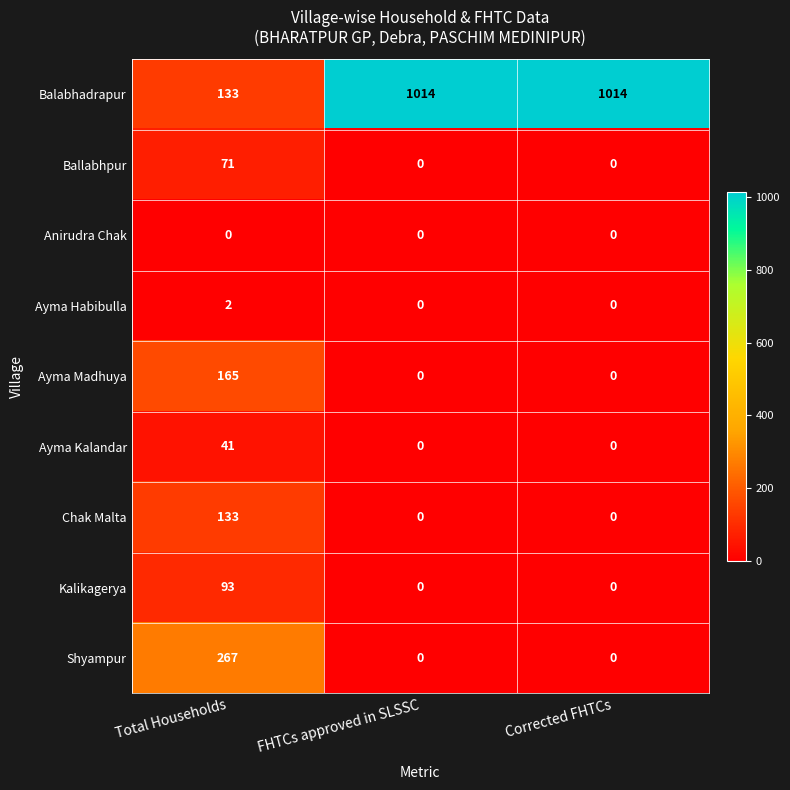

Rank the series by their maximum value, from highest to lowest.

Balabhadrapur, Shyampur, Ayma Madhuya, Chak Malta, Kalikagerya, Ballabhpur, Ayma Kalandar, Ayma Habibulla, Anirudra Chak